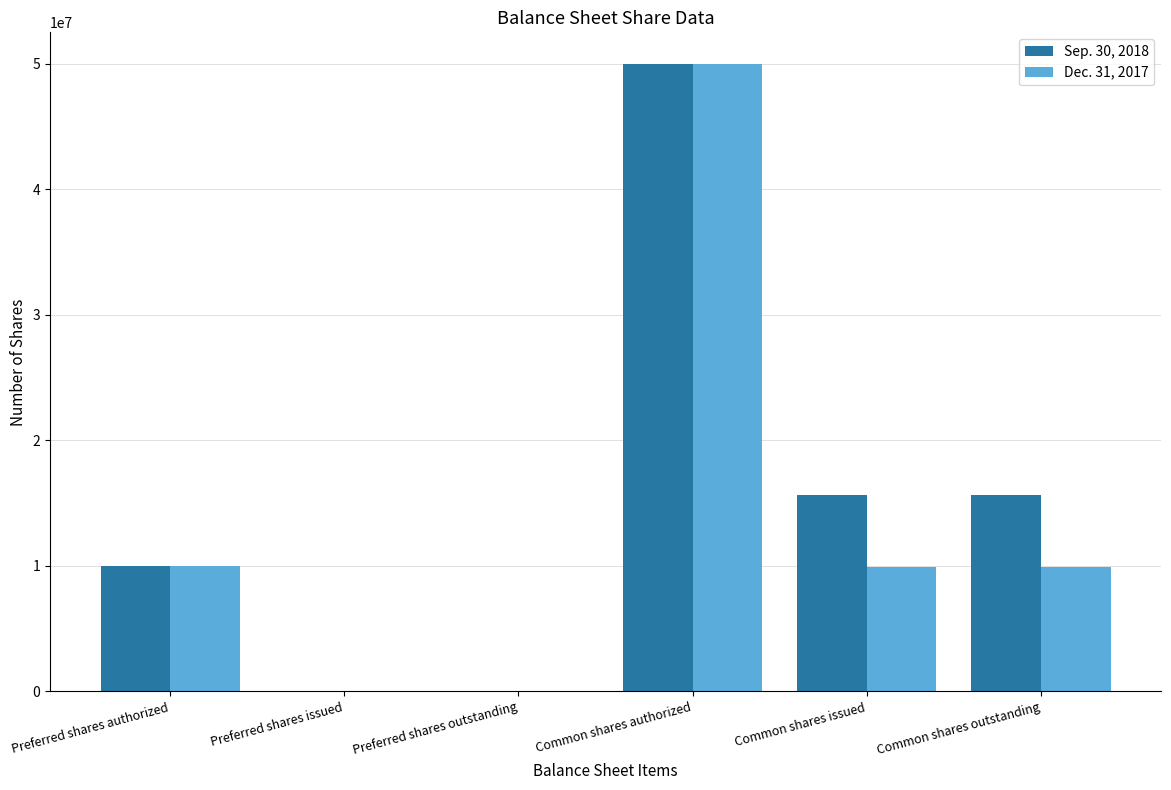

How many groups of bars are there?

6